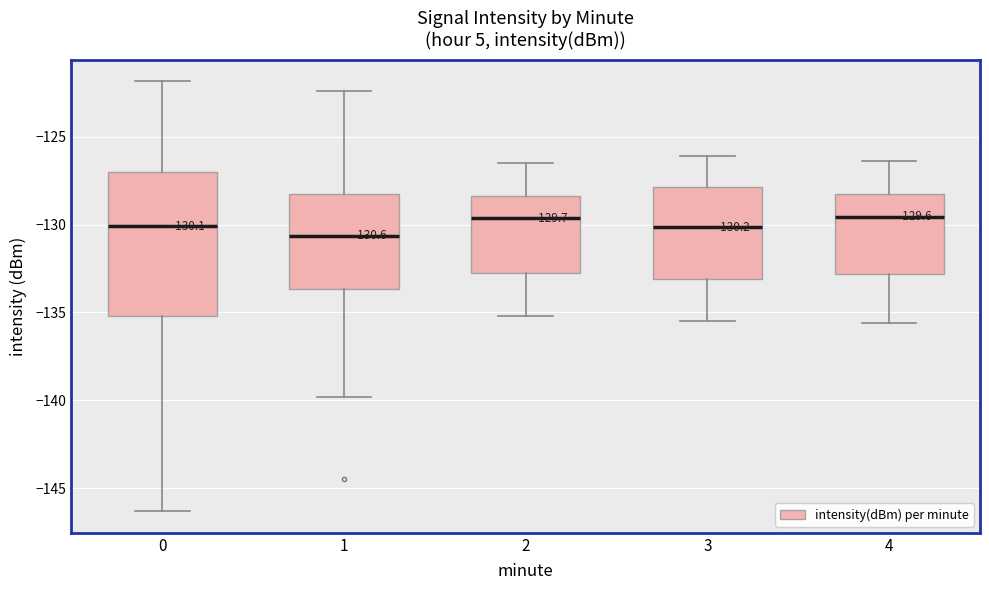

Which box is the tallest, from its lower edge to its upper edge?

0